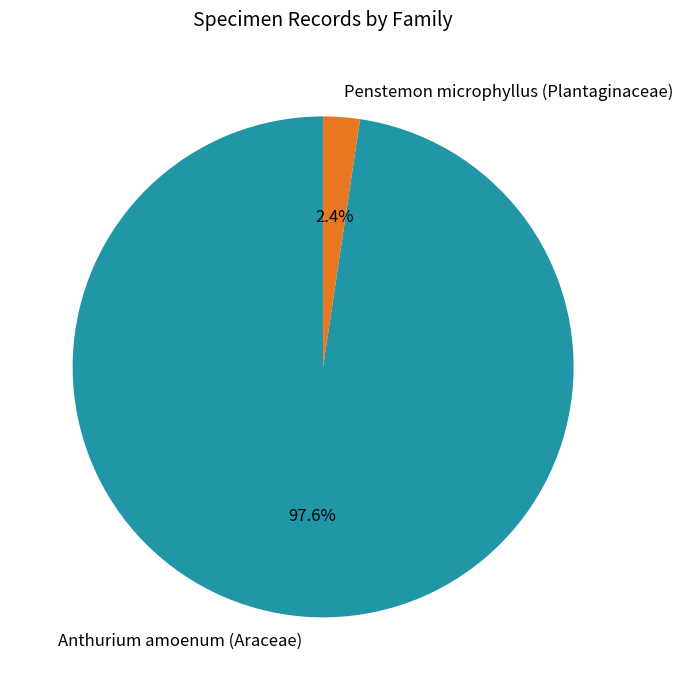

Which has a higher value, Anthurium amoenum (Araceae) or Penstemon microphyllus (Plantaginaceae)?

Anthurium amoenum (Araceae)